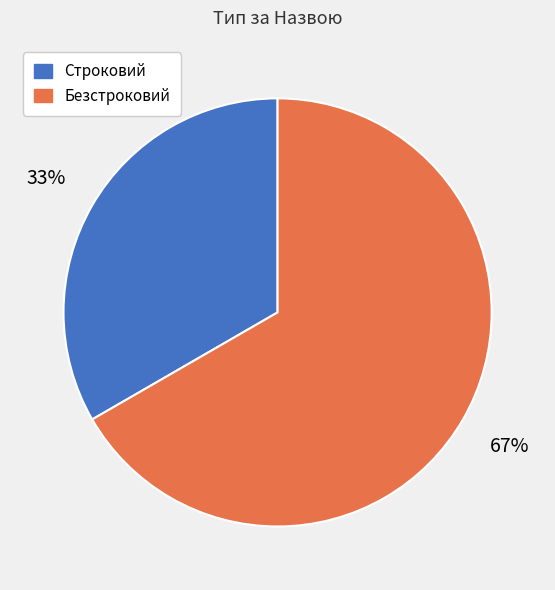

Is the sum of Безстроковий and Строковий greater than half?

Yes